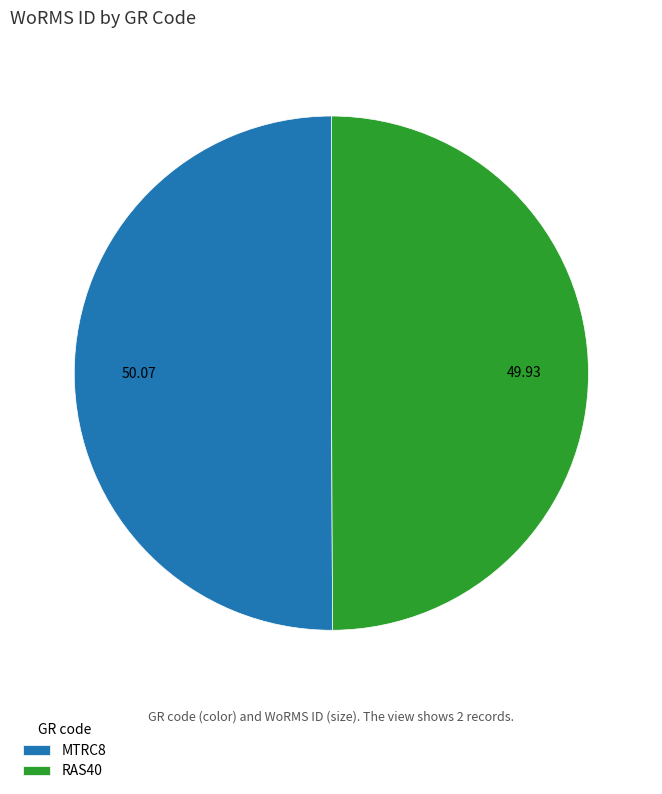

Approximately how many times larger is the value at MTRC8 compared to RAS40?

1.0